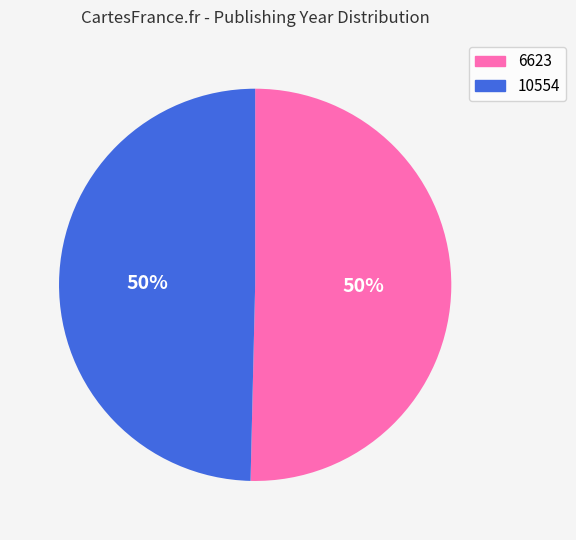

Which category accounts for the majority?

6623